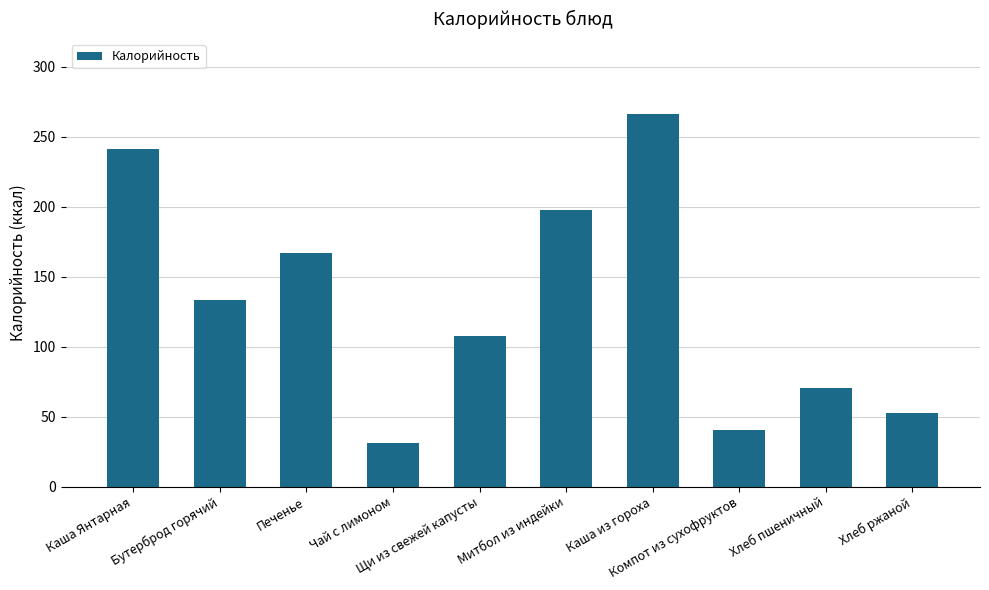

List the labels in order of value, largest first.

Каша из гороха, Каша Янтарная, Митбол из индейки, Печенье, Бутерброд горячий, Щи из свежей капусты, Хлеб пшеничный, Хлеб ржаной, Компот из сухофруктов, Чай с лимоном